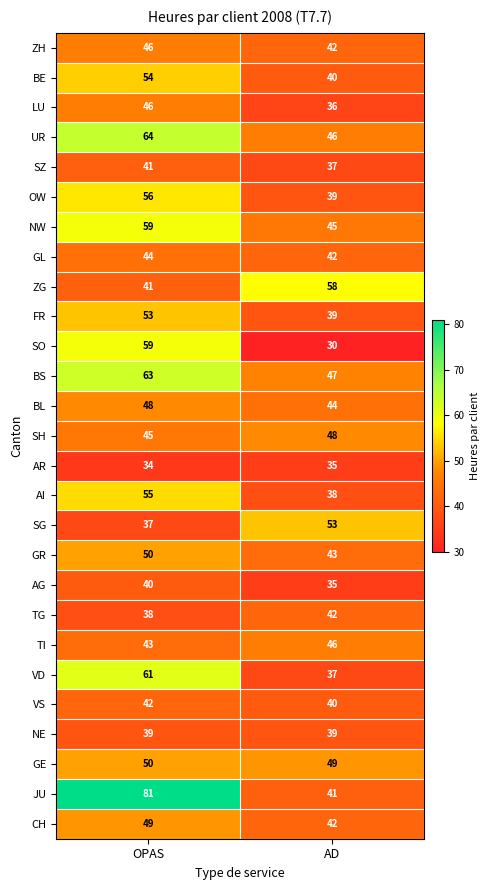

What is the minimum value for SG?

37